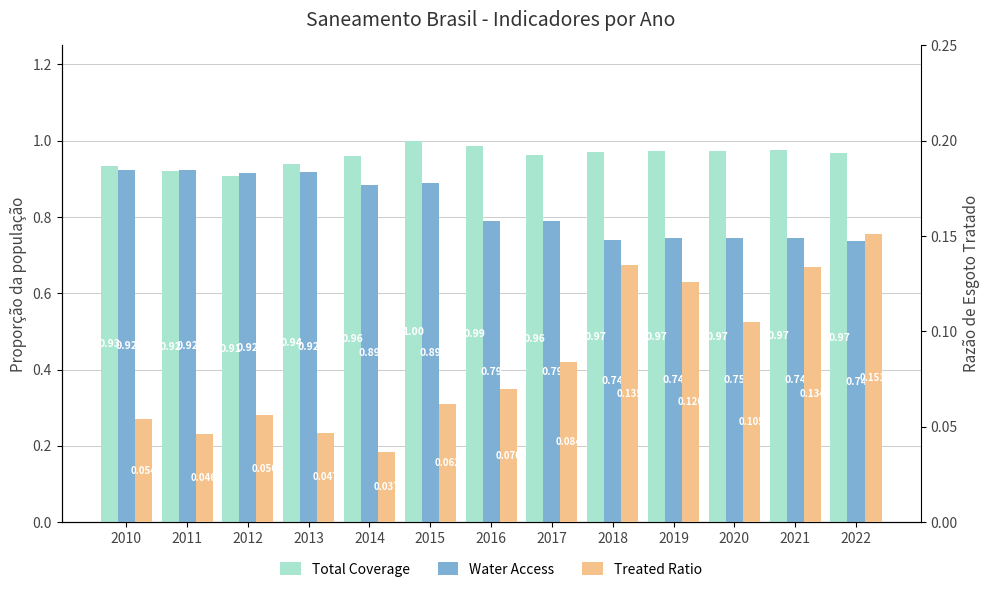

Reading right to left, what are all the values shown in this chart?

Total Coverage: 1.0	1.0	1.0	1.0	1.0	1.0	1.0	1.0	1.0	0.9	0.9	0.9	0.9
Water Access: 0.7	0.7	0.7	0.7	0.7	0.8	0.8	0.9	0.9	0.9	0.9	0.9	0.9
Treated Ratio: 0.2	0.1	0.1	0.1	0.1	0.1	0.1	0.1	0.0	0.0	0.1	0.0	0.1